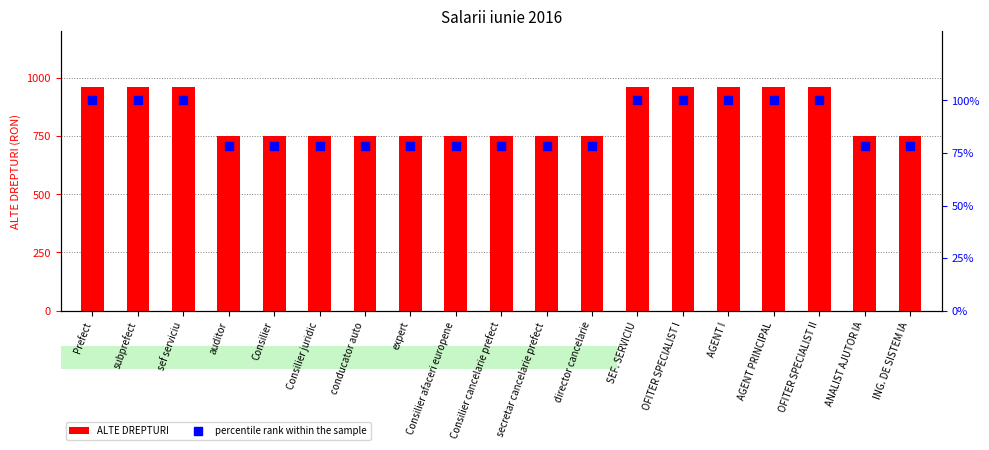

At how many categories does at least one series exceed 420?

19